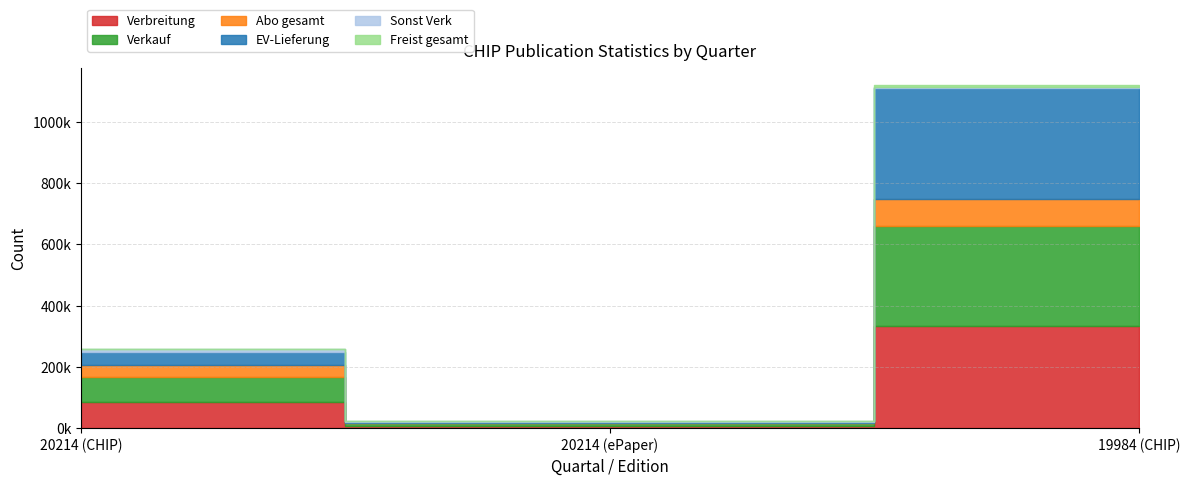

What position from the right is 19984 (CHIP)?

1